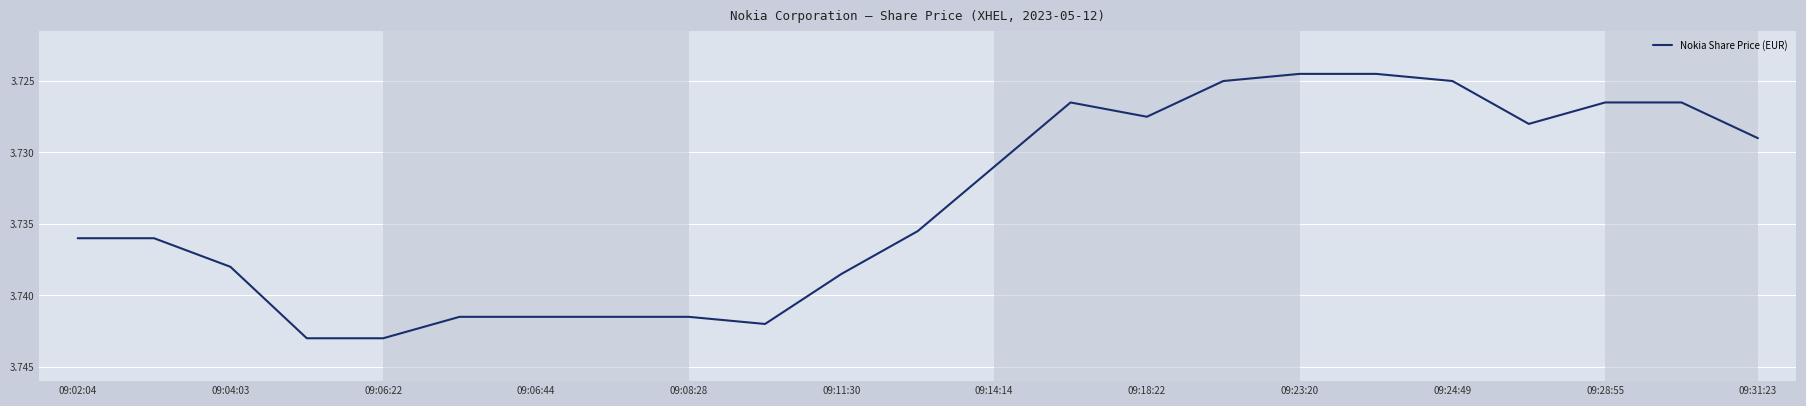

How many lines are shown in the chart?

1